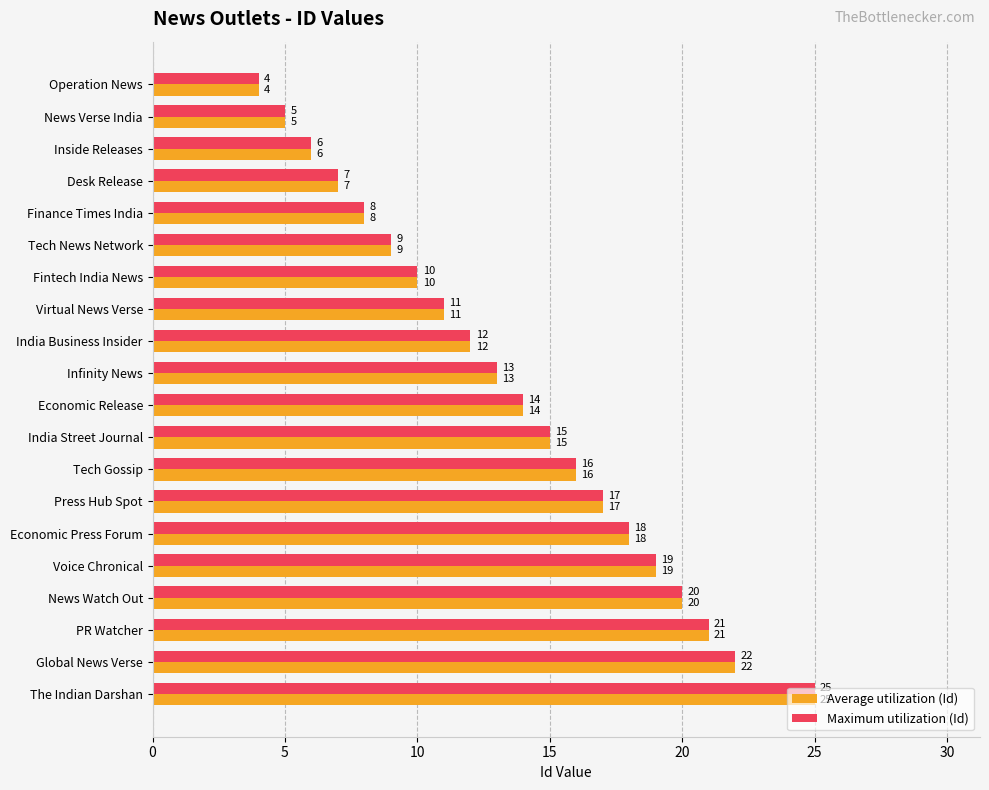

What is the sum of all Maximum utilization (Id) values?

272